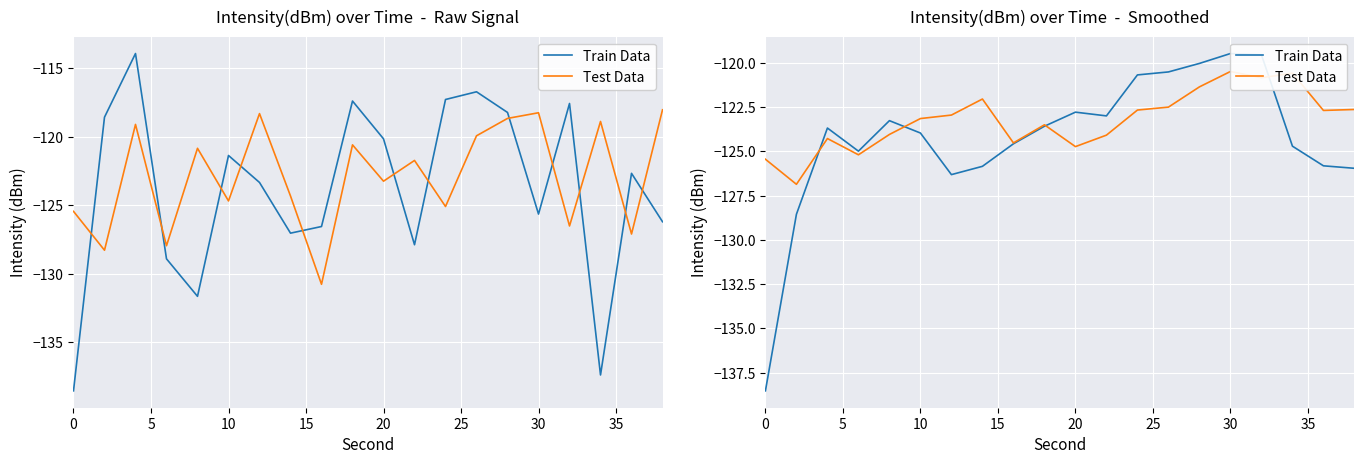

What is the average value of the Train Data series?

-124.3